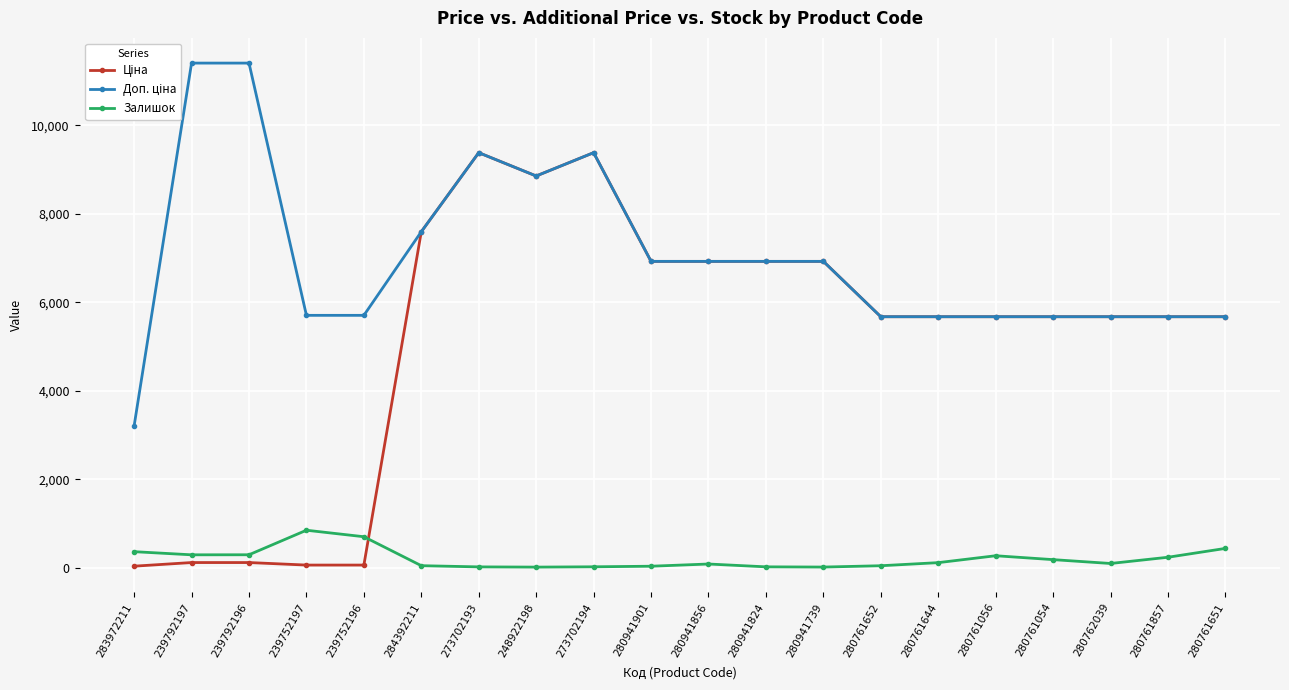

What position from the left is 248922198?

8